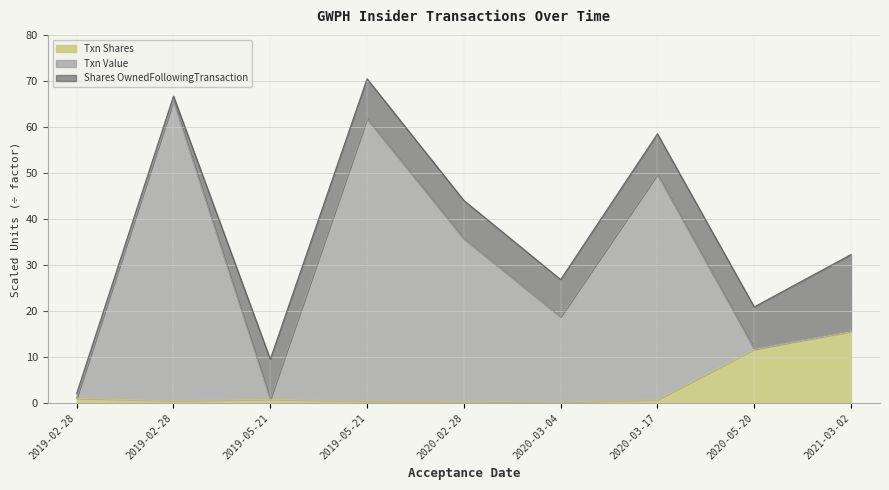

Which has a higher value, 2020-02-28 or 2020-03-04?

2020-02-28